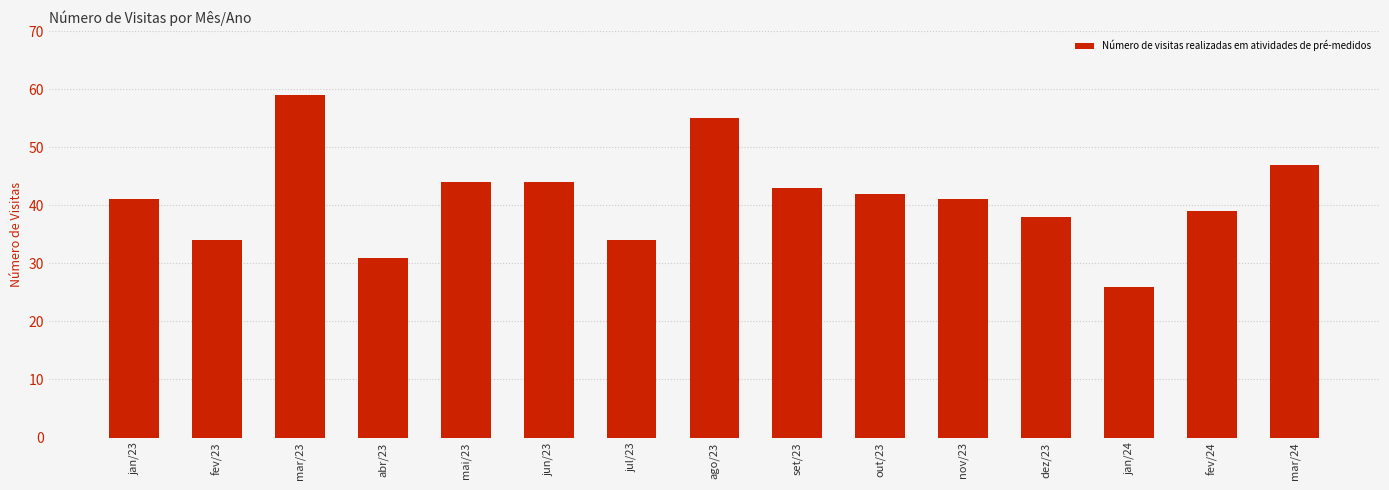

At which category does the chart reach its minimum across all series?

jan/24